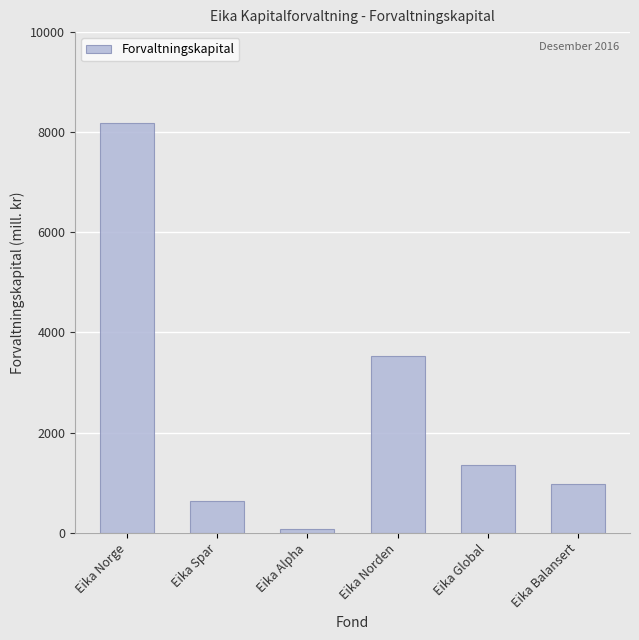

Where is the data nearest to the value 4128?

Eika Norden